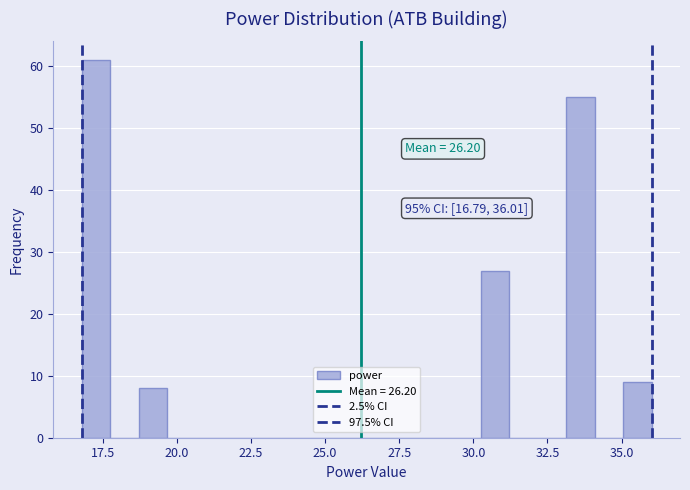

Around what value on the x-axis is the tallest bar? Give the approximate position of its centre, as read against the axis.

17.5